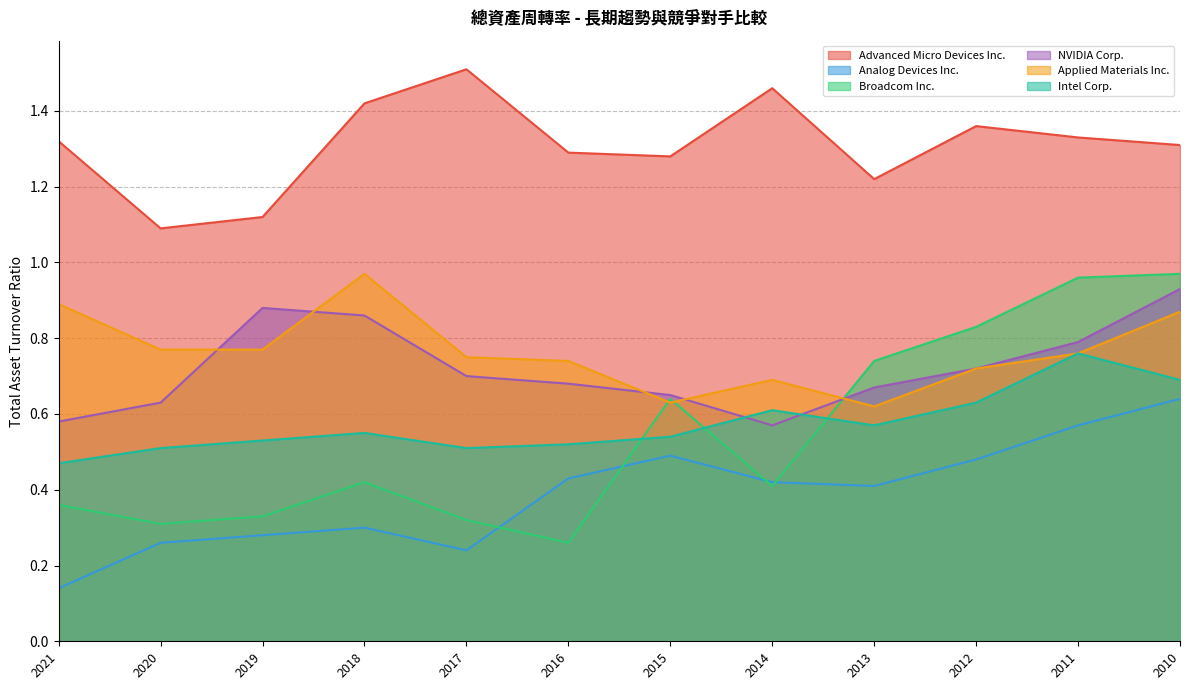

Is the value of Intel Corp. at 2020 greater than the value of Broadcom Inc. at 2010?

No